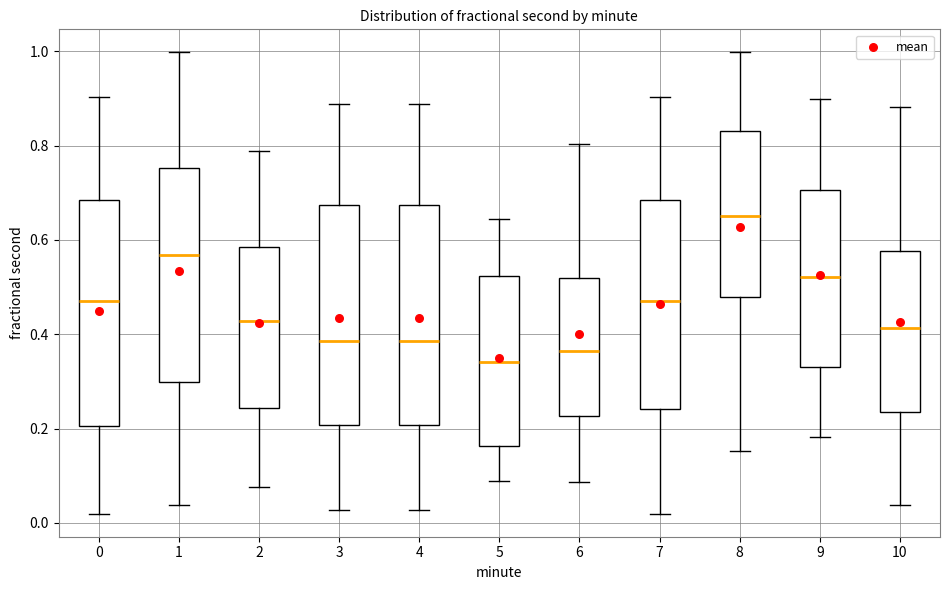

Reading left to right, transcribe this box plot: for each box, give where its median line is, the range the box spans, and where its two whiskers end, as read against the y-axis. The values are not printed on the chart, so give them approximately, as read against the axis.

0: median 0.48, box 0.20 to 0.68, whiskers 0.02 to 0.90
1: median 0.56, box 0.30 to 0.76, whiskers 0.04 to 1.00
2: median 0.42, box 0.24 to 0.58, whiskers 0.08 to 0.78
3: median 0.38, box 0.20 to 0.68, whiskers 0.02 to 0.88
4: median 0.38, box 0.20 to 0.68, whiskers 0.02 to 0.88
5: median 0.34, box 0.16 to 0.52, whiskers 0.08 to 0.64
6: median 0.36, box 0.22 to 0.52, whiskers 0.08 to 0.80
7: median 0.48, box 0.24 to 0.68, whiskers 0.02 to 0.90
8: median 0.66, box 0.48 to 0.84, whiskers 0.16 to 1.00
9: median 0.52, box 0.34 to 0.70, whiskers 0.18 to 0.90
10: median 0.42, box 0.24 to 0.58, whiskers 0.04 to 0.88